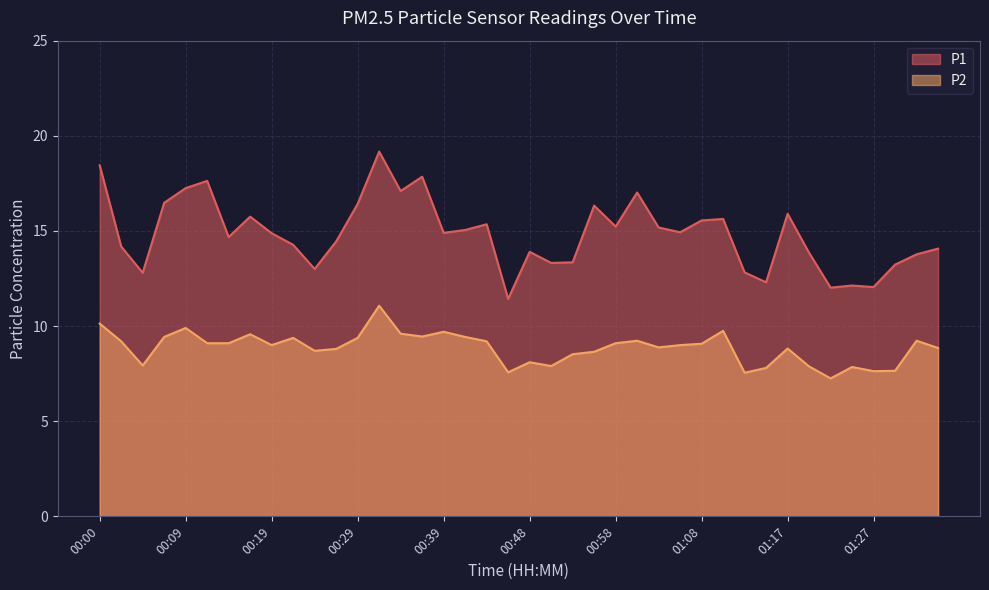

What position from the right is 00:26?

29